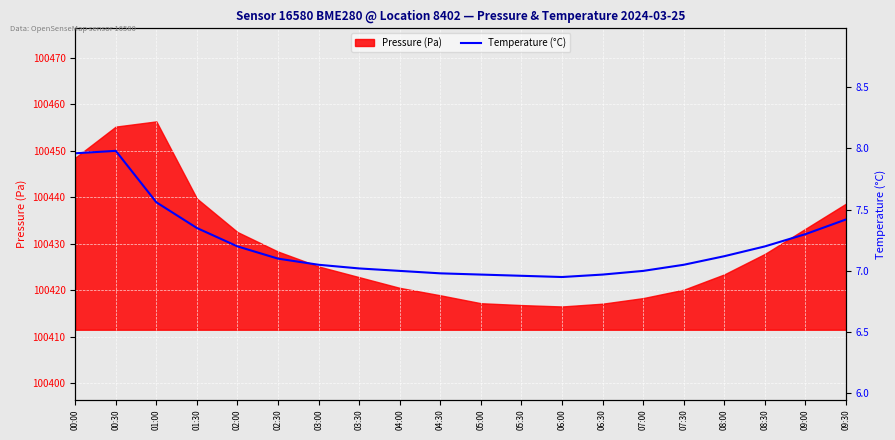

Does the chart display data point markers on the line(s)?

No